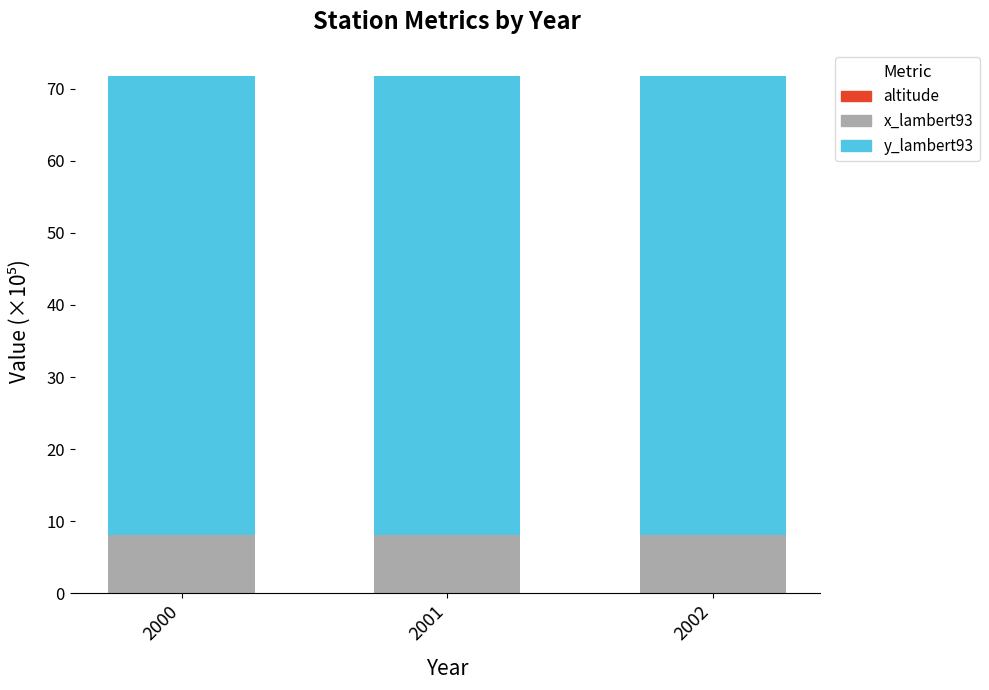

Does the chart contain stacked bars?

Yes